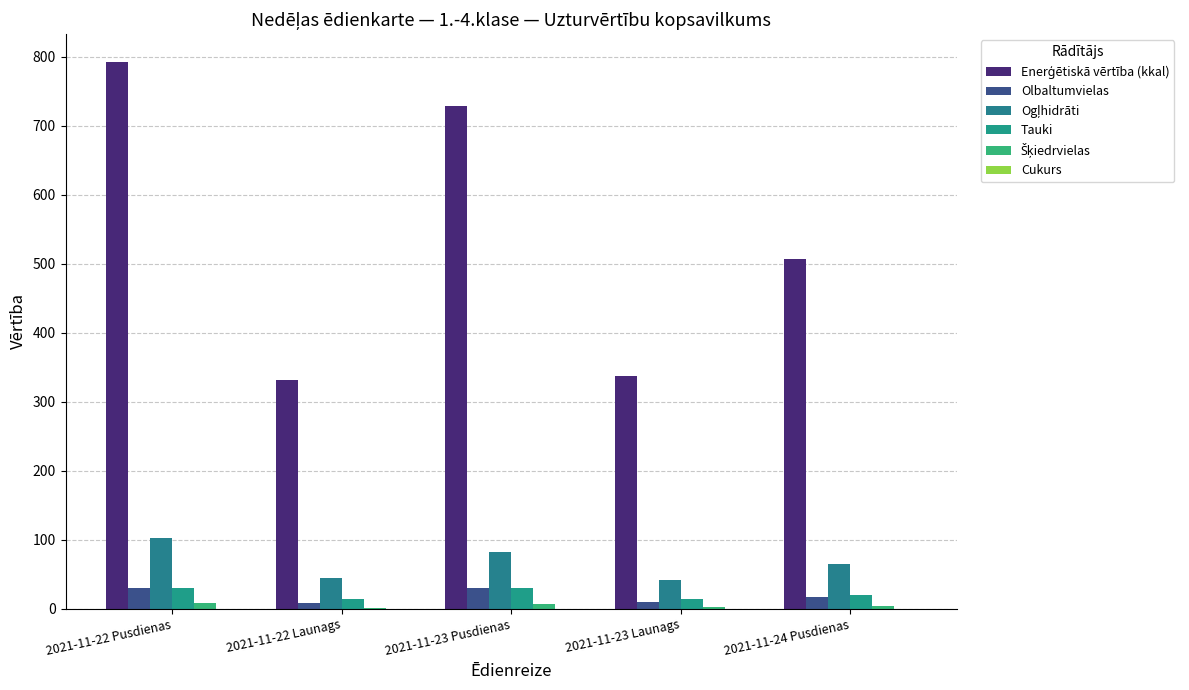

Does the chart contain stacked bars?

No